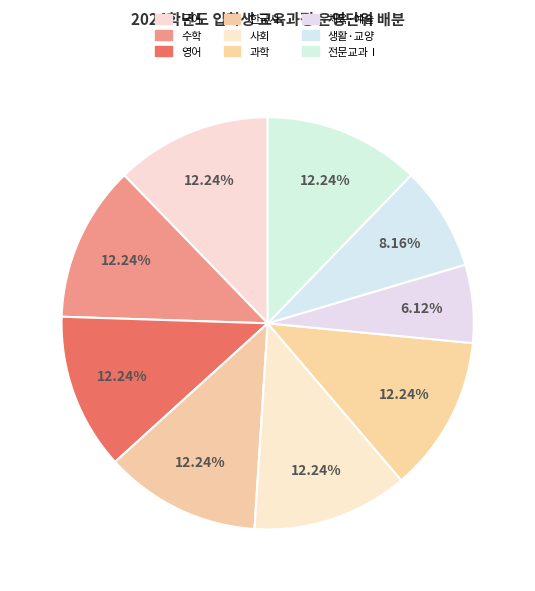

Is there any slice that represents more than half of the pie?

No